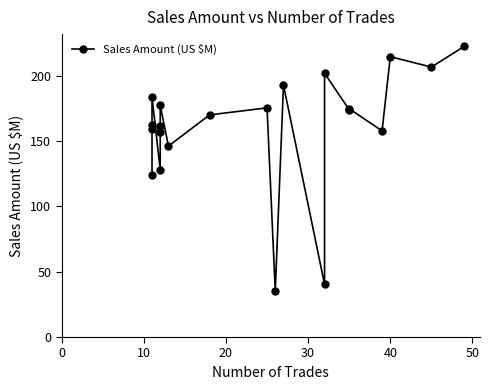

True or false: the data has more than 1 interior local peaks.

True